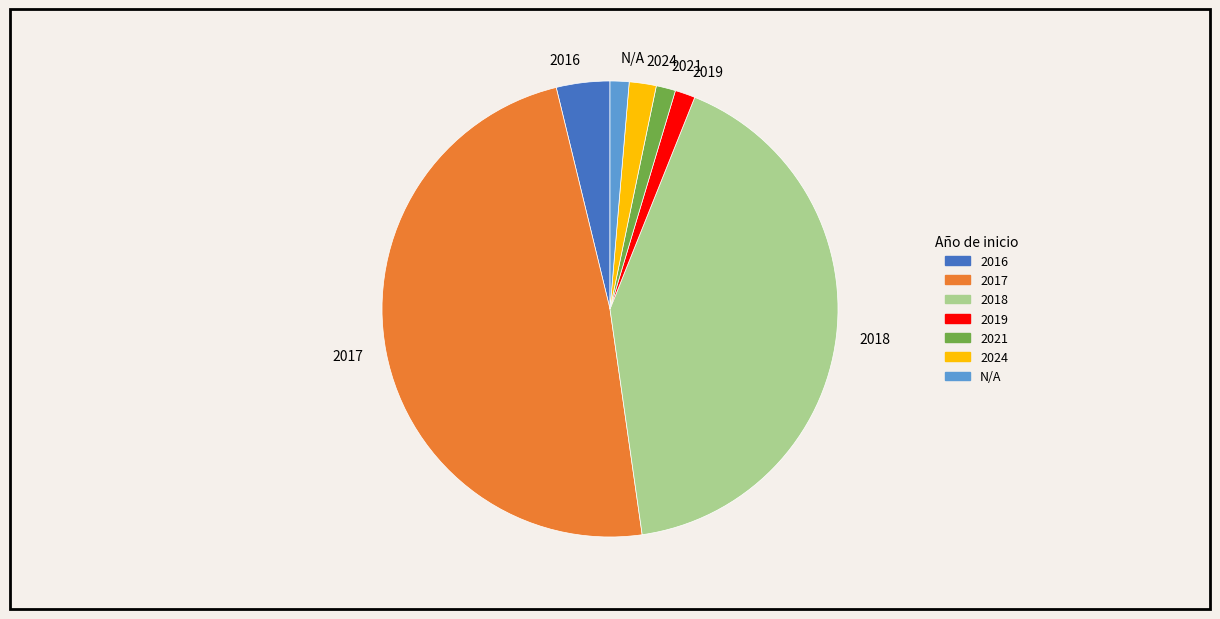

Does any single category account for the majority?

No